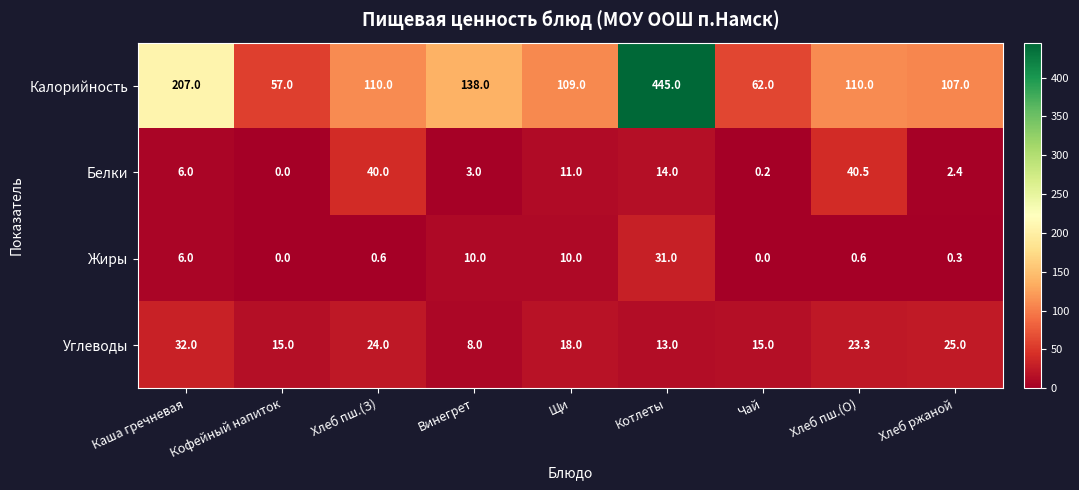

The Углеводы series shows 10.3 at Щи. True or false?

False